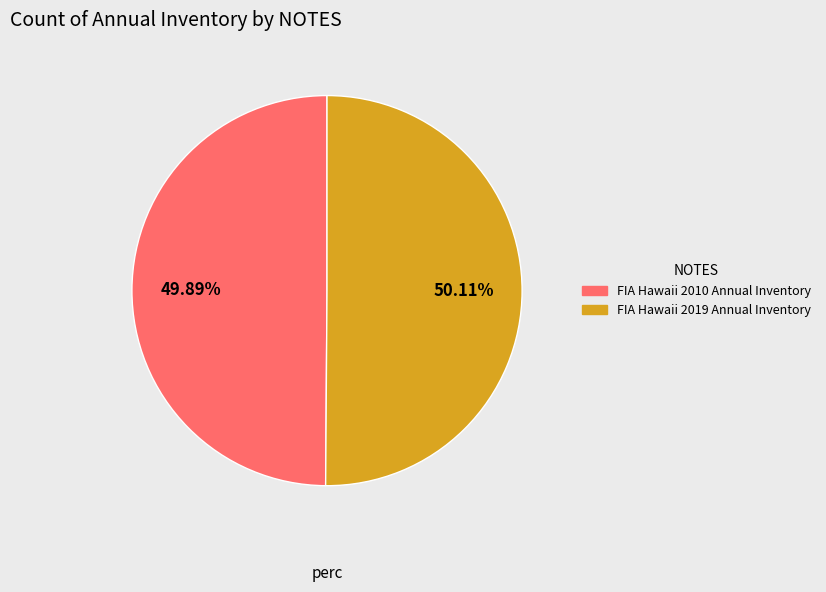

Combined, do FIA Hawaii 2010 Annual Inventory and FIA Hawaii 2019 Annual Inventory account for over 50%?

Yes